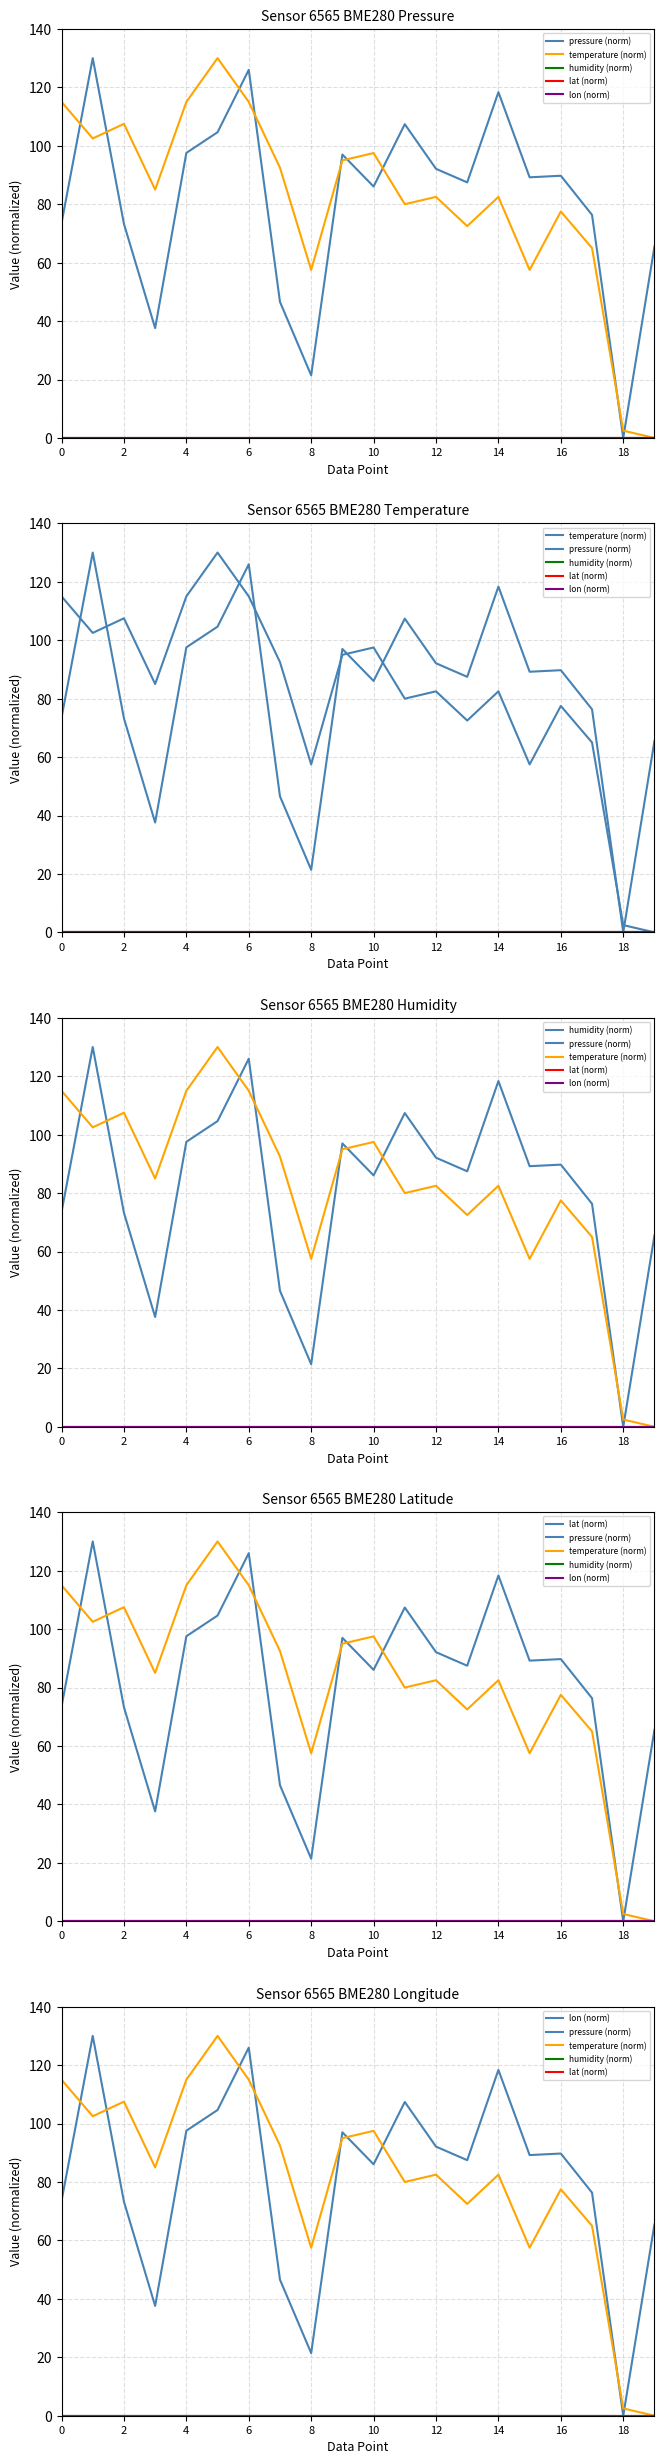

What are all the series names shown in the legend?

pressure (norm), temperature (norm), humidity (norm), lat (norm), lon (norm)